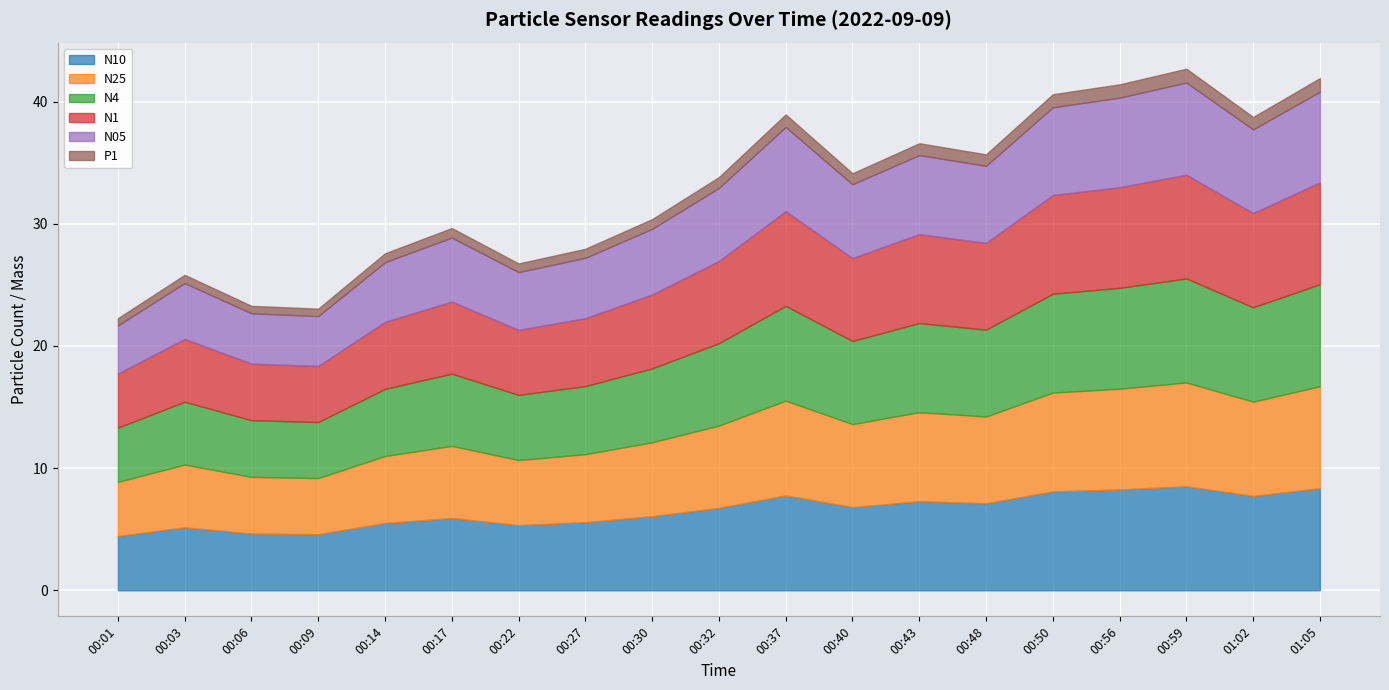

True or false: N1 and N10 intersect in this chart.

False